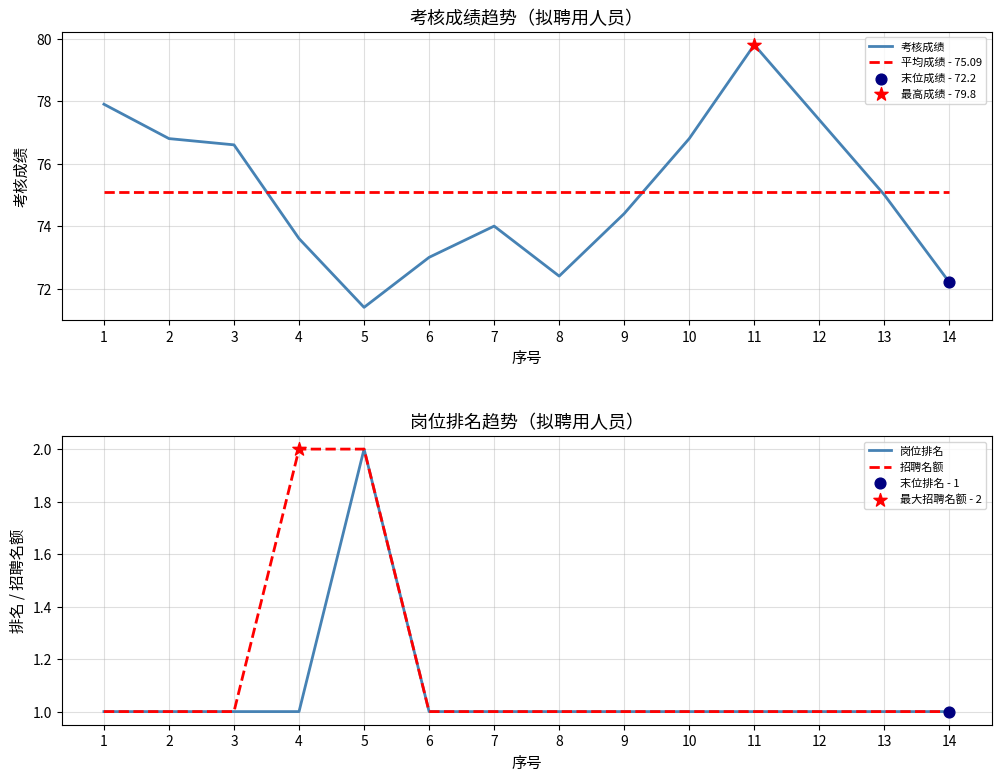

Is the value of 岗位排名 at 12 greater than the value of 考核成绩 at 12?

No